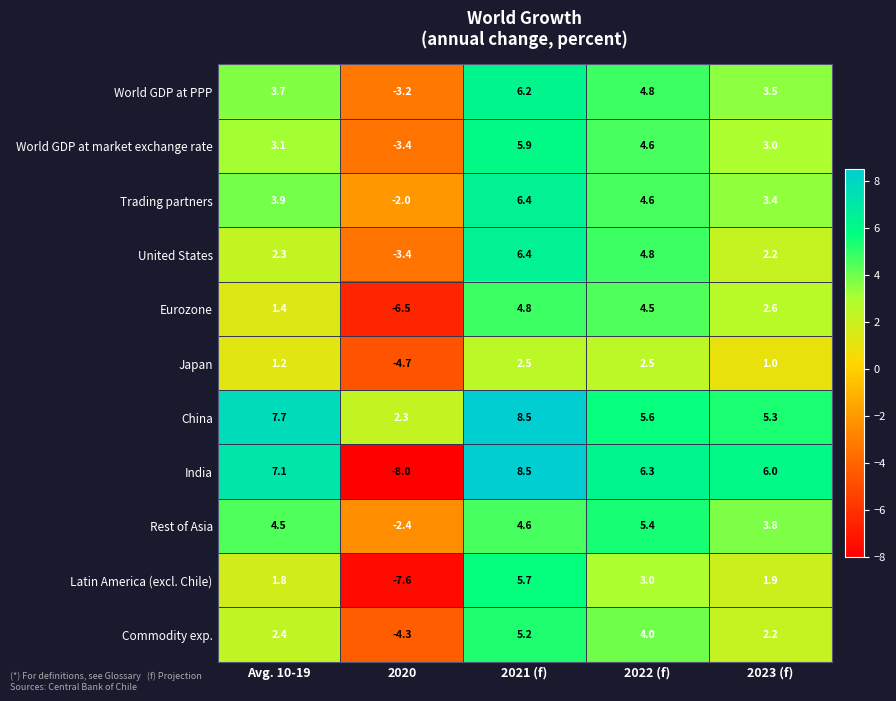

What is the difference between the Eurozone values at 2022 (f) and Avg. 10-19?

3.1